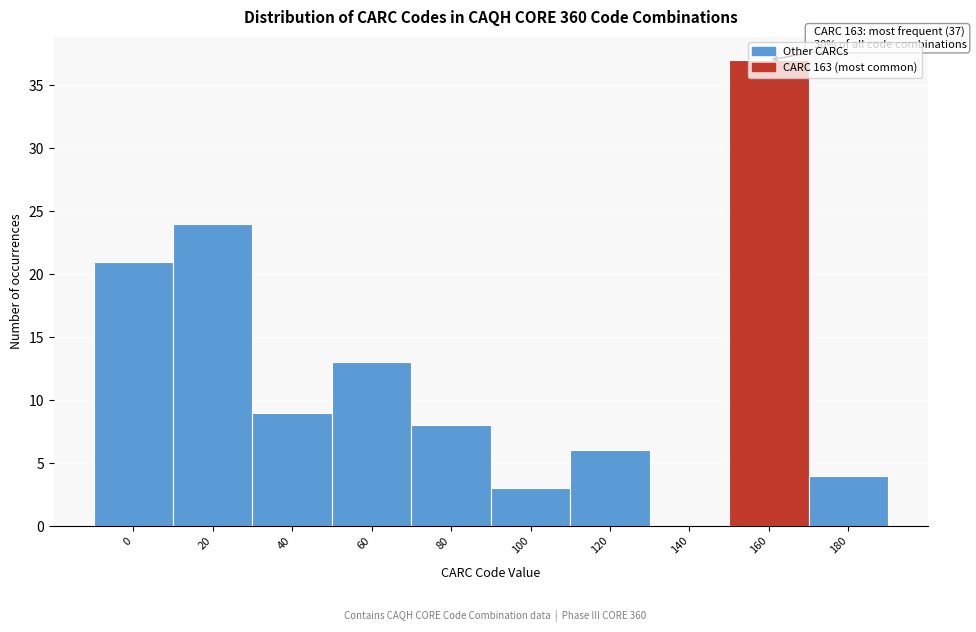

Approximately how many times larger is the value at 80 compared to 180?

2.0